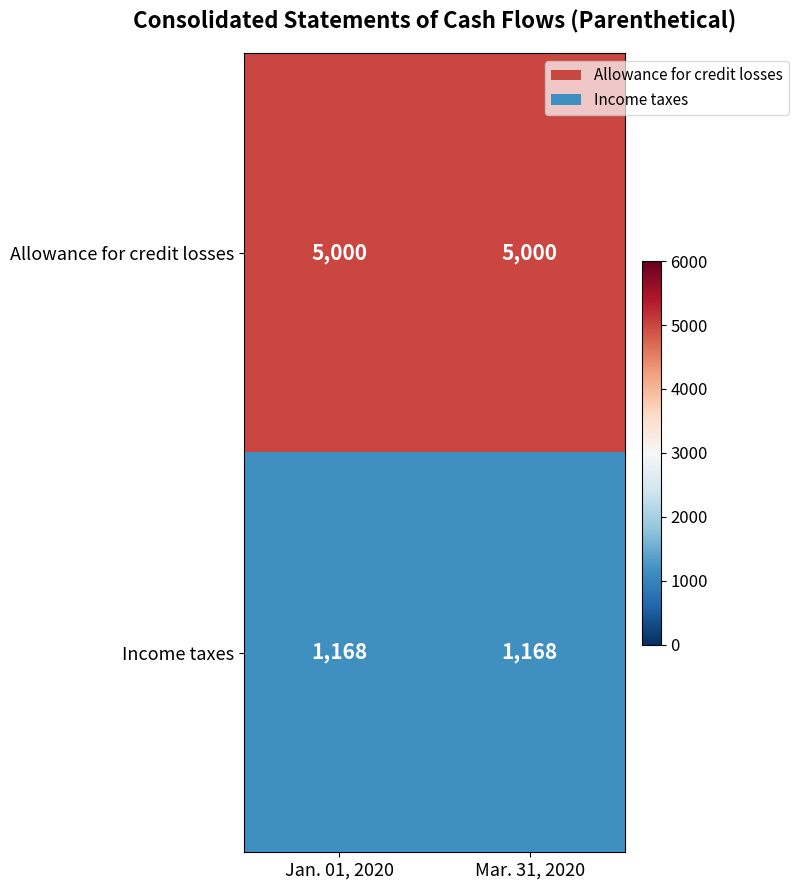

What value does the Allowance for credit losses series have at Jan. 01, 2020?

5000